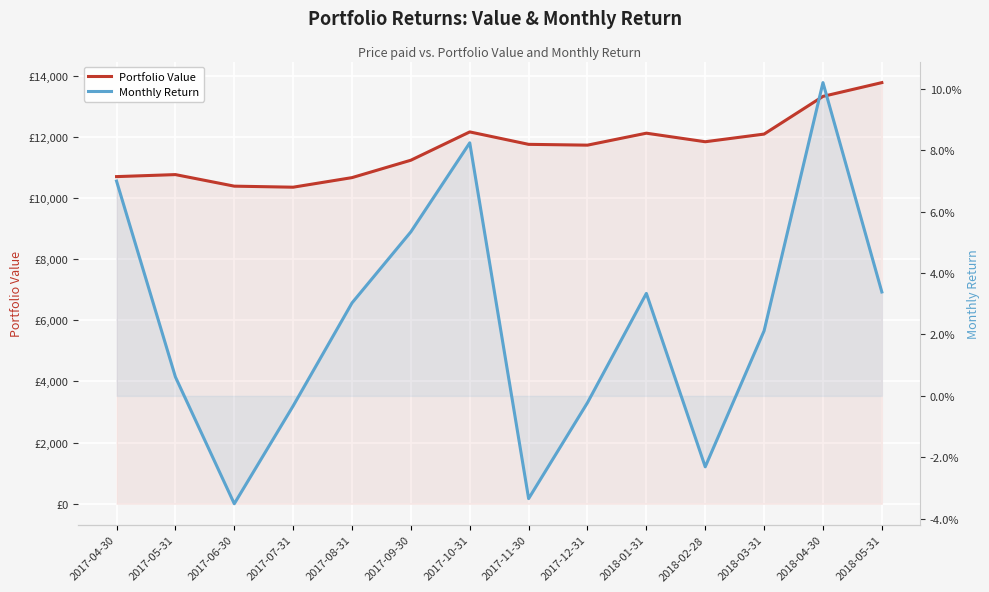

How many values in the Monthly Return series are below 0?

5